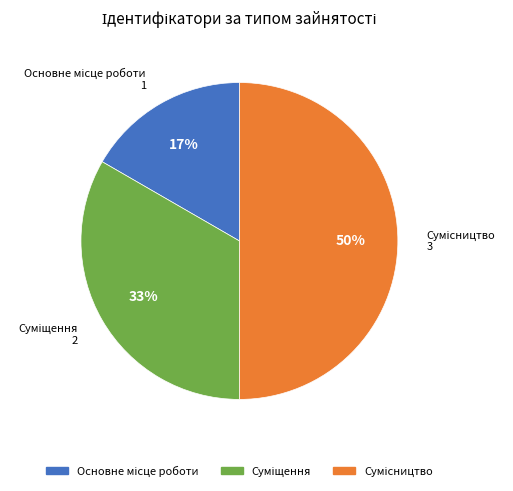

To the nearest percent, what is the difference between the largest and smallest slice percentages?

33%